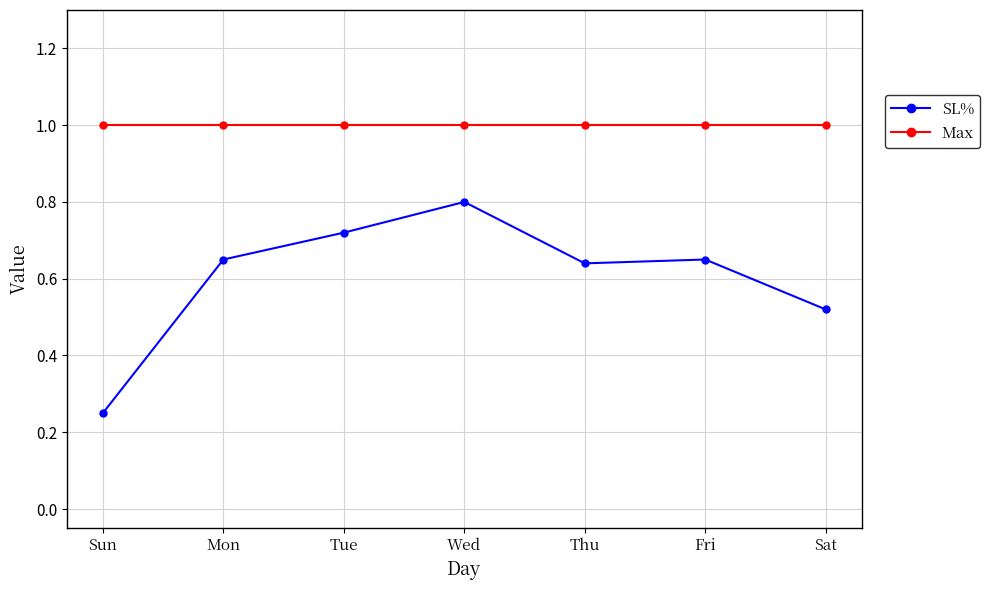

List the series in order of their peak value, lowest first.

SL%, Max